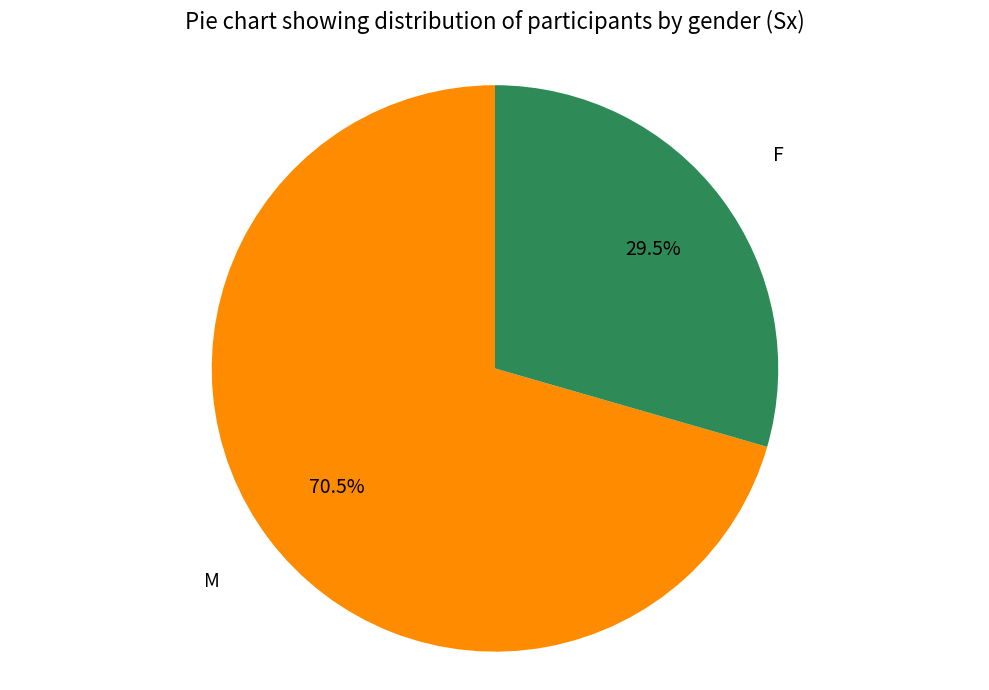

Is there a majority slice in this chart?

Yes